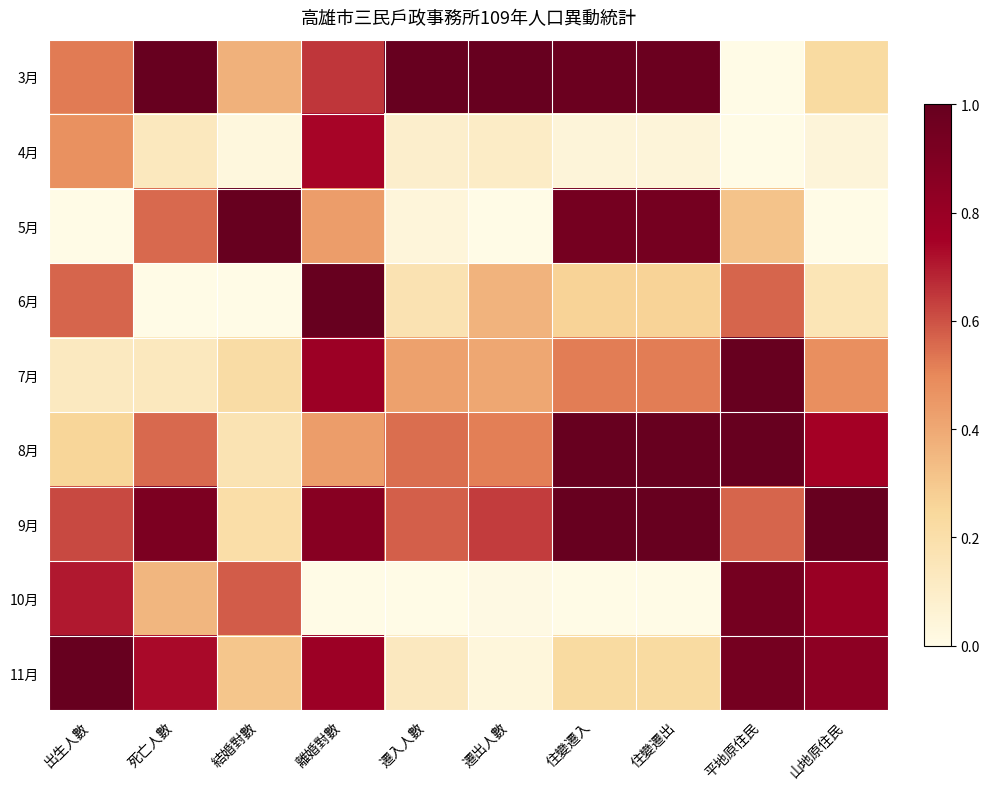

What is the difference between the highest and lowest values at 住變遷出?

1.0